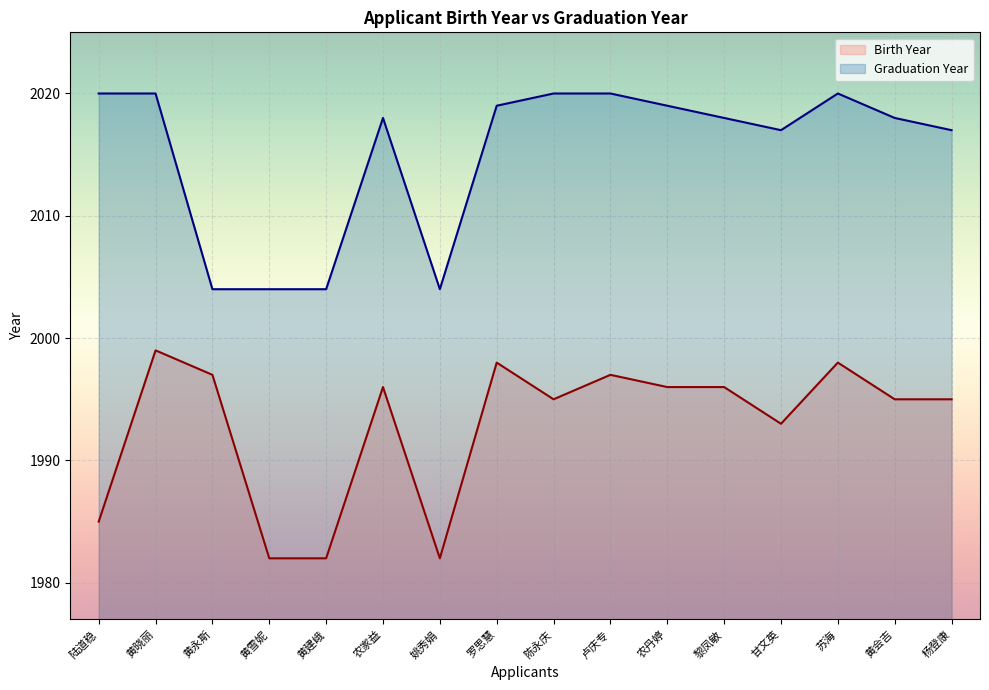

What are all the series names shown in the legend?

Birth Year, Graduation Year